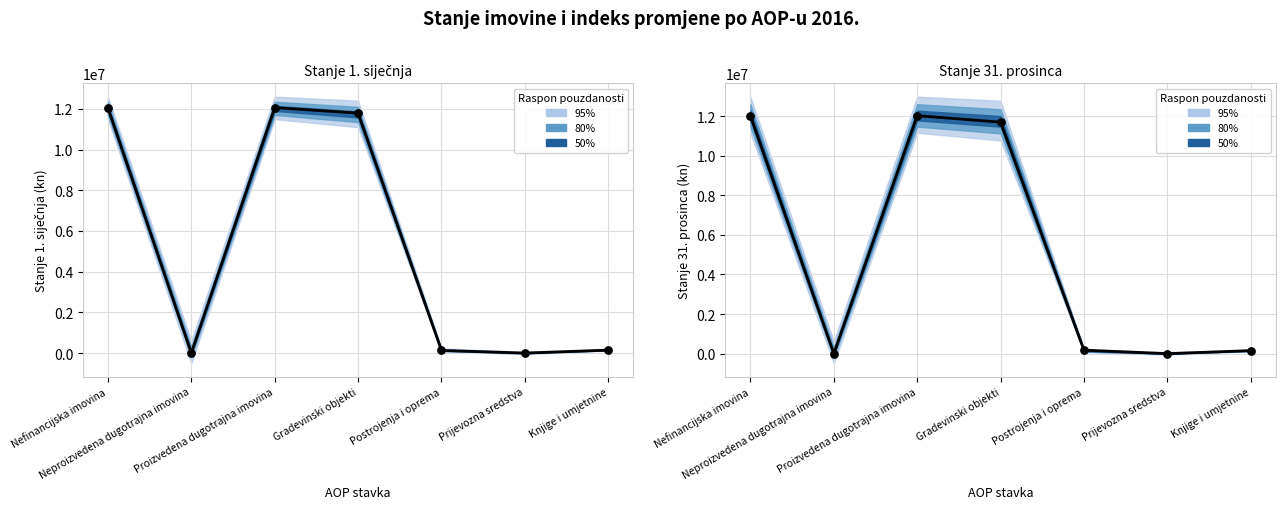

What is the ratio of the value at Gradevinski objekti to the value at Knjige i umjetnine?

76.8